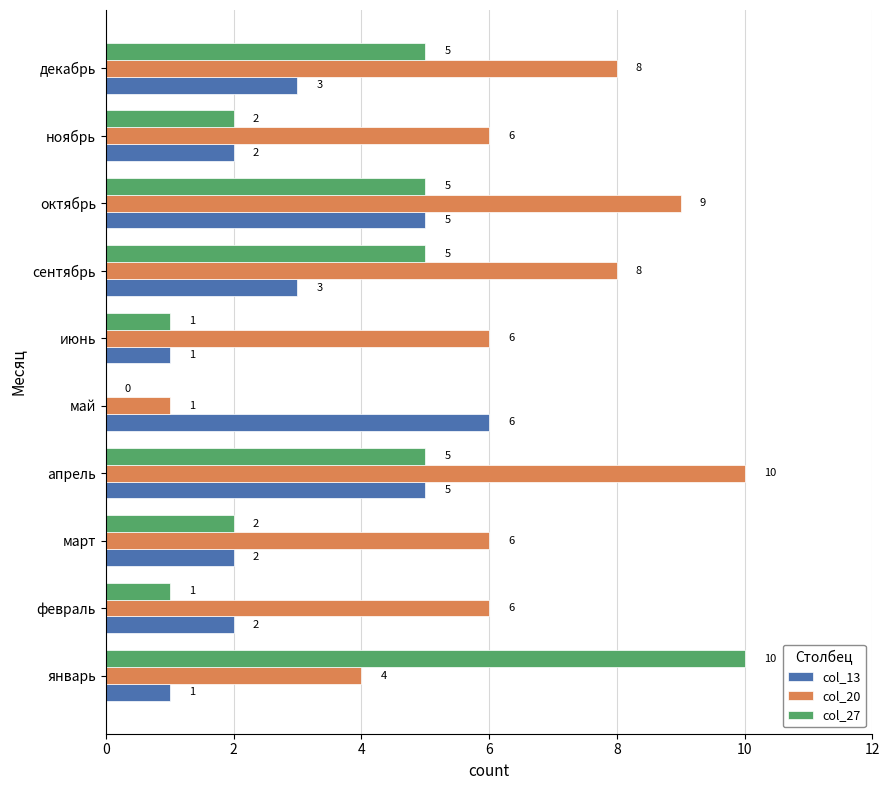

Which category has the highest value in the col_13 series?

май